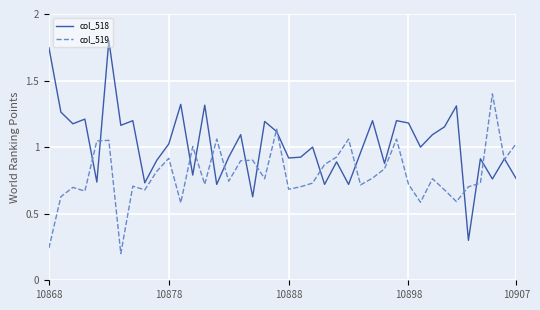

List the series in order of their peak value, lowest first.

col_519, col_518